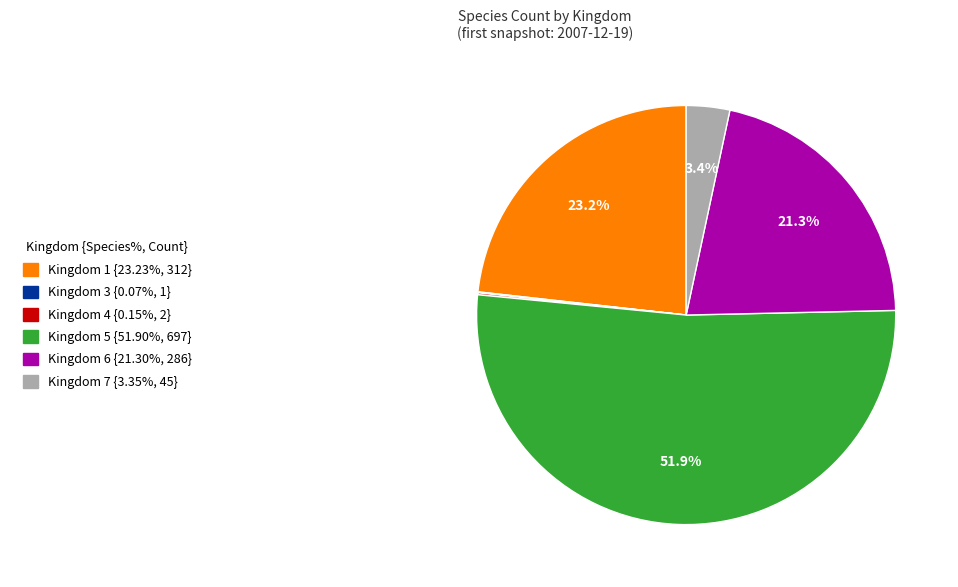

Is there a majority slice in this chart?

Yes